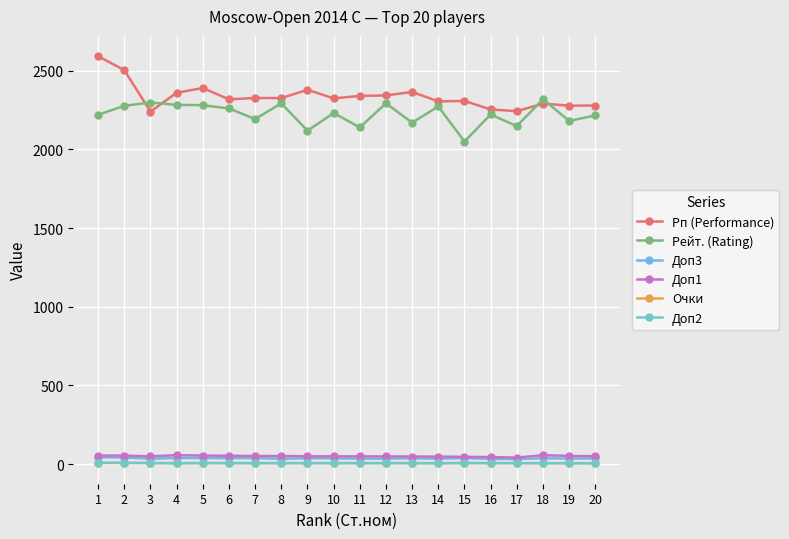

Which label corresponds to the smallest value in the chart?

4